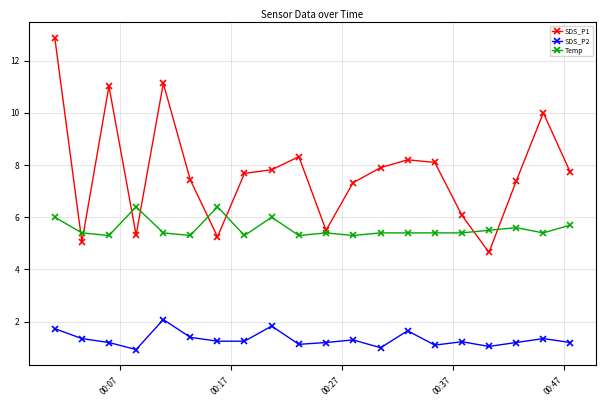

Which series has the largest total across all categories?

SDS_P1